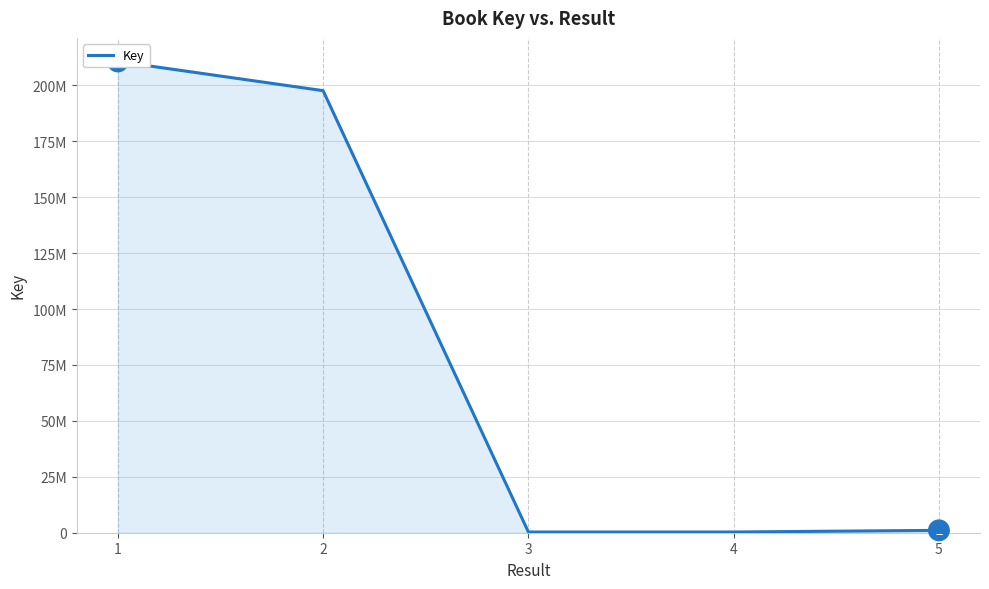

Between 2 and 3, which is larger?

2